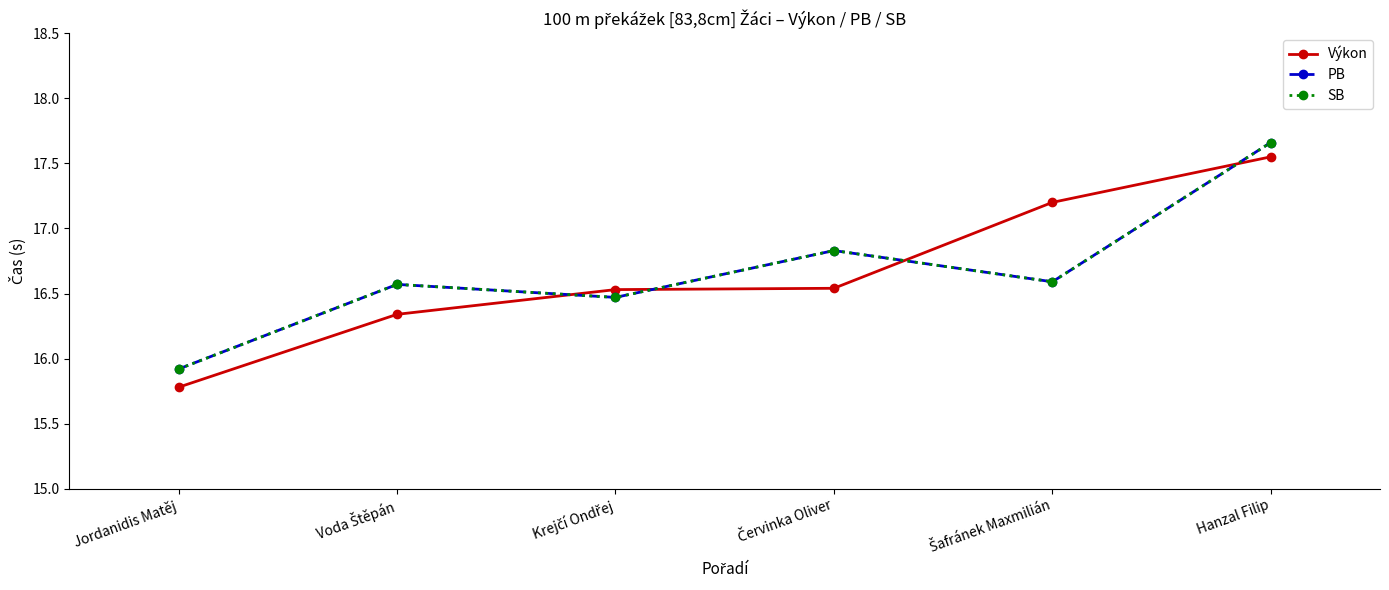

List the series in order of their peak value, highest first.

PB, SB, Výkon